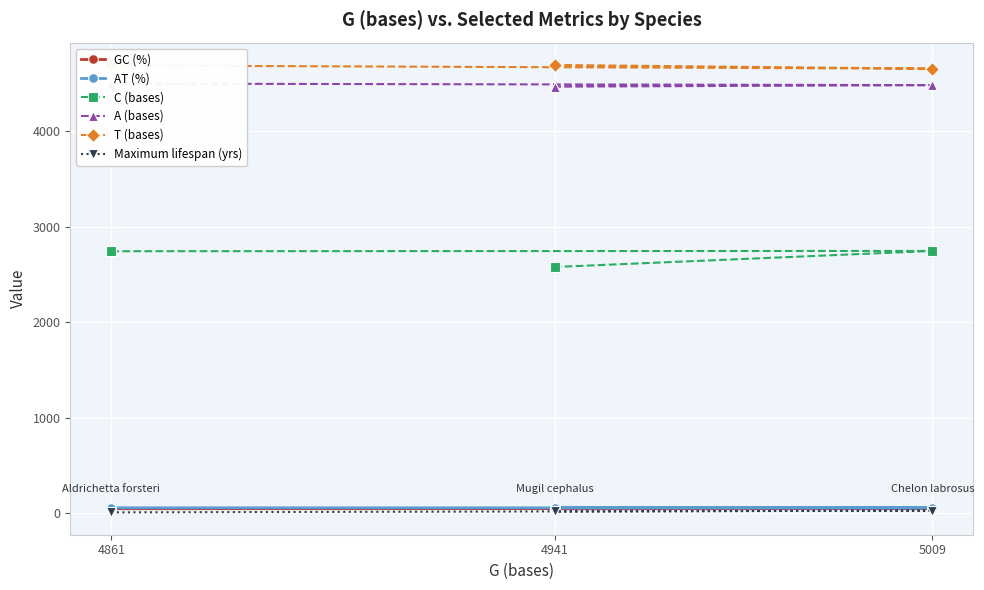

What is the sum of all AT (%) values?

163.7